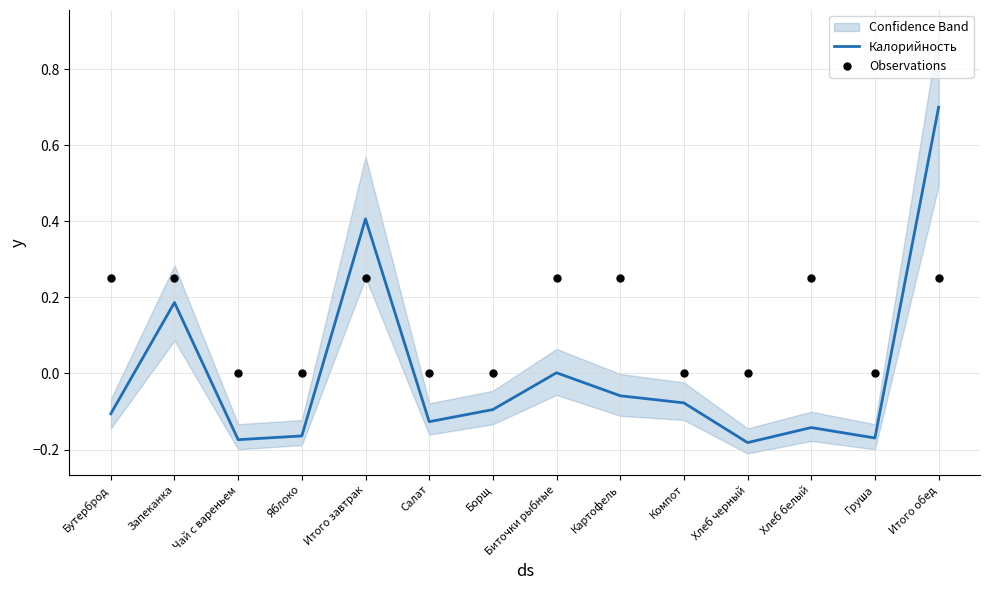

Which series has the widest spread of Y values?

Калорийность